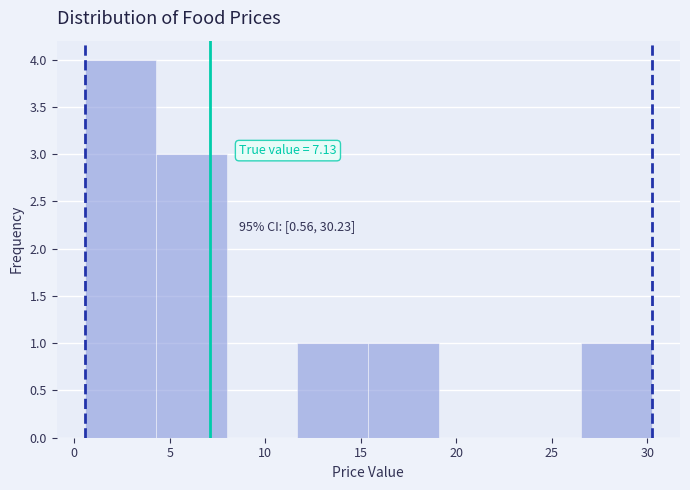

Which range on the x-axis has the tallest bar?

0.5 to 4.5